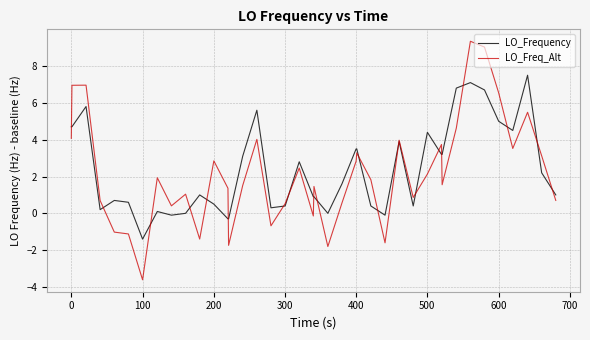

List the series in order of their peak value, lowest first.

LO_Frequency, LO_Freq_Alt